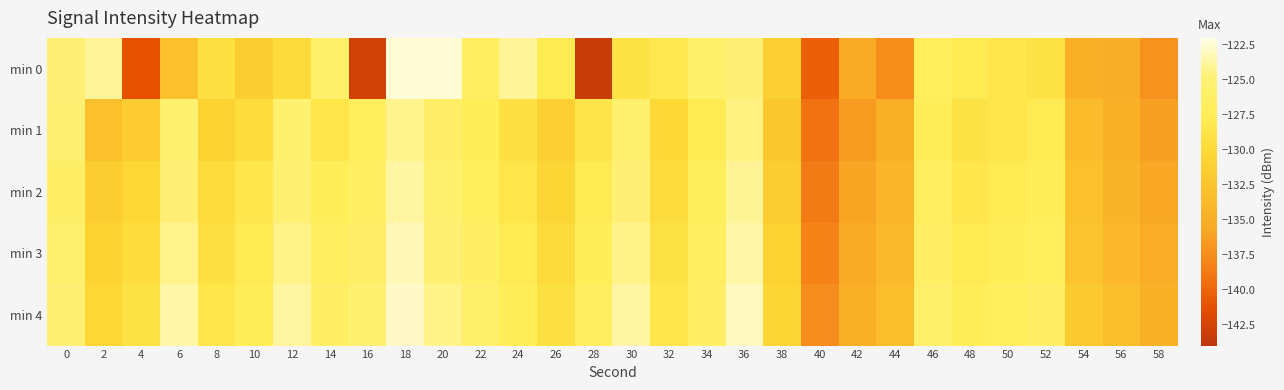

How many series are shown in this chart?

5